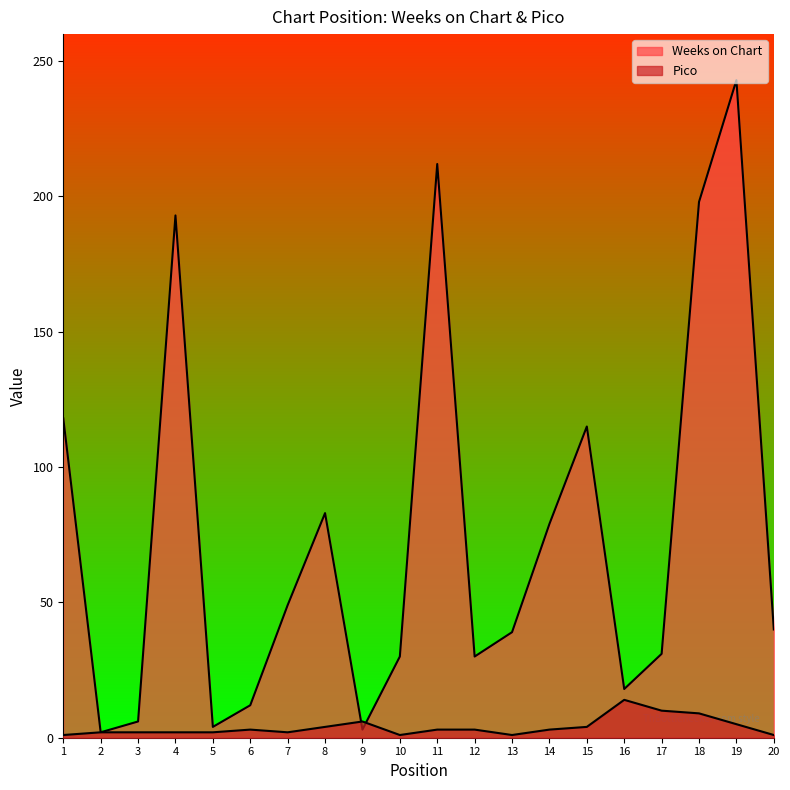

True or false: Weeks on Chart and Pico intersect in this chart.

True